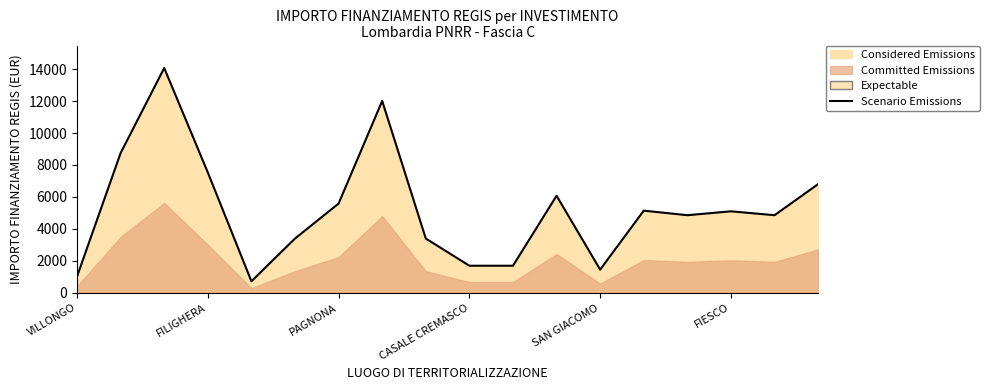

What is the average value?

5234